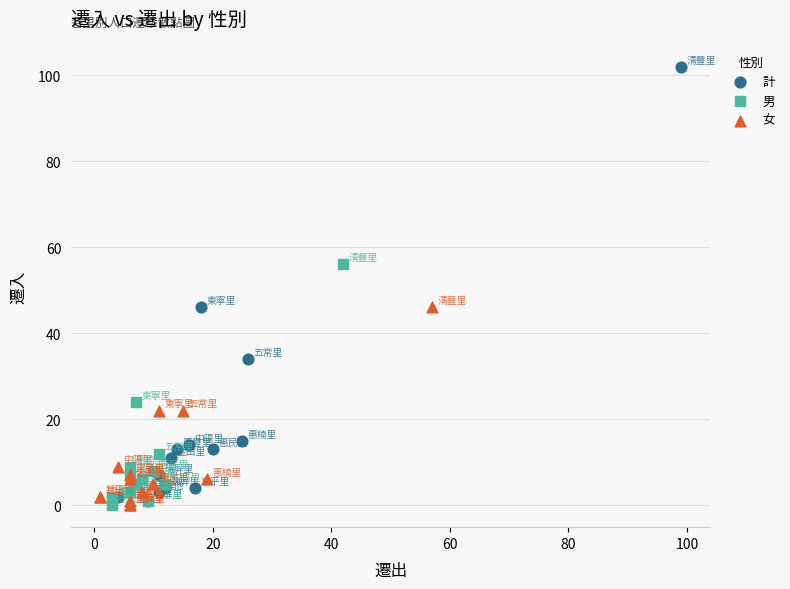

Which series reaches the maximum Y coordinate?

計